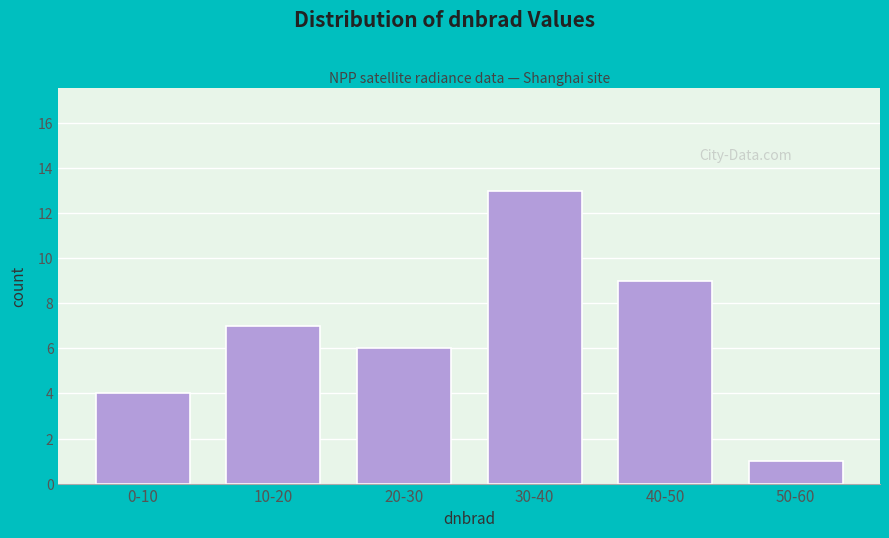

Reading right to left, what are all the values shown in this chart?

50-60=1	40-50=9	30-40=13	20-30=6	10-20=7	0-10=4